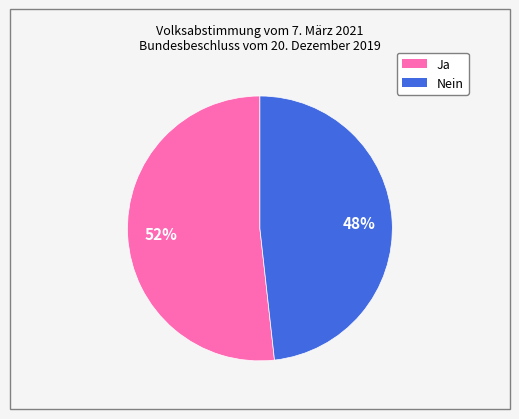

Between Nein and Ja, which is larger?

Ja